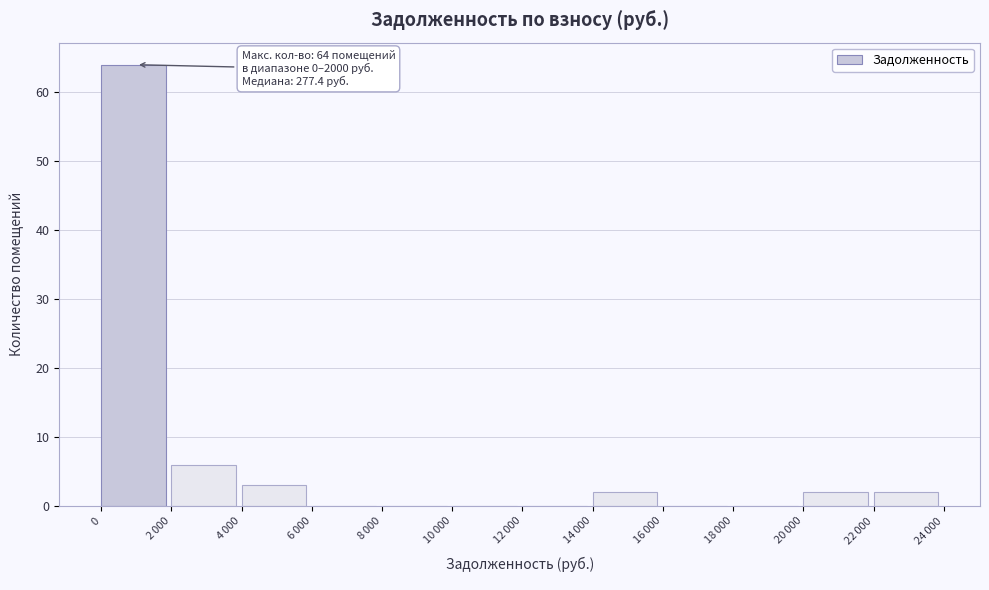

What is the sum of all values?

79